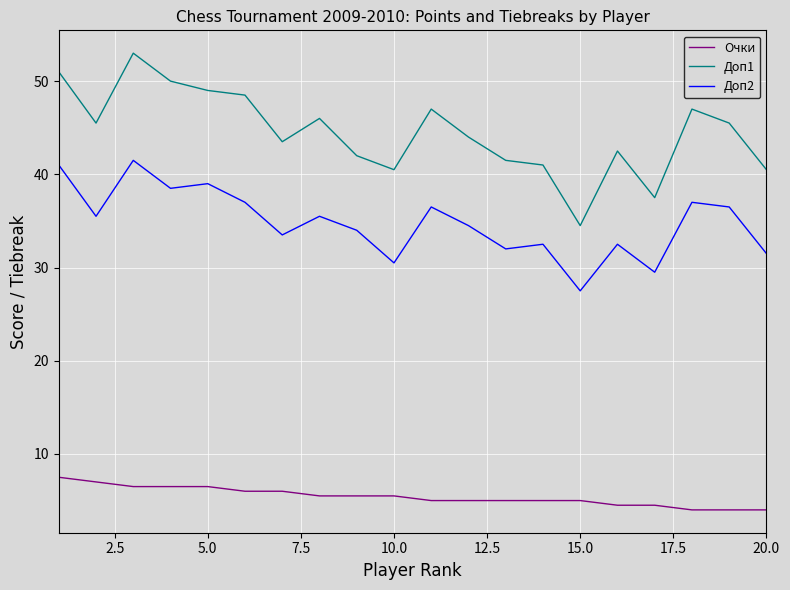

Which series has the largest total across all categories?

Доп1